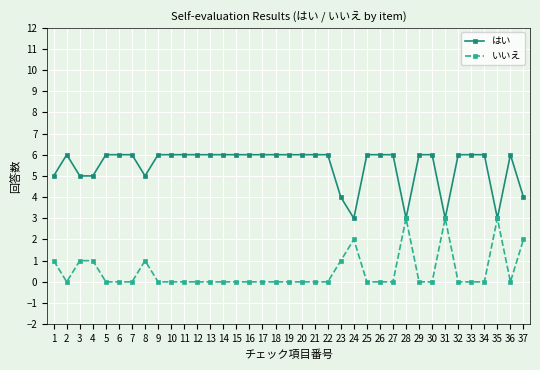

Rank the series at 10 from lowest to highest value.

いいえ, はい